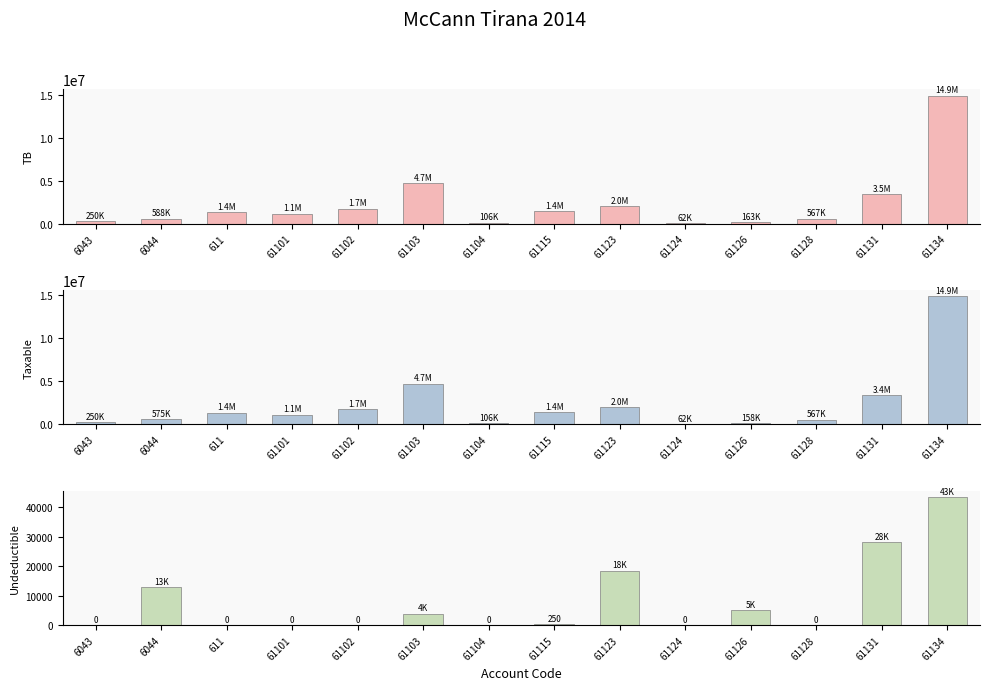

Reading left to right, transcribe all the data shown in this chart.

TB: 250227.1	588118.9	1366068.5	1149043.7	1735151.5	4735066.9	105900.0	1434003.2	2010362.2	61813.2	163090.0	567460.5	3465988.5	14931158.8
Taxable: 250227.1	575296.9	1366068.5	1149043.7	1735151.5	4731146.9	105900.0	1433753.2	1991862.2	61813.2	157990.0	567460.5	3437988.5	14887859.8
Undeductible: 0.0	12822.0	0.0	0.0	0.0	3920.0	0.0	250.0	18500.0	0.0	5100.0	0.0	28000.0	43299.0